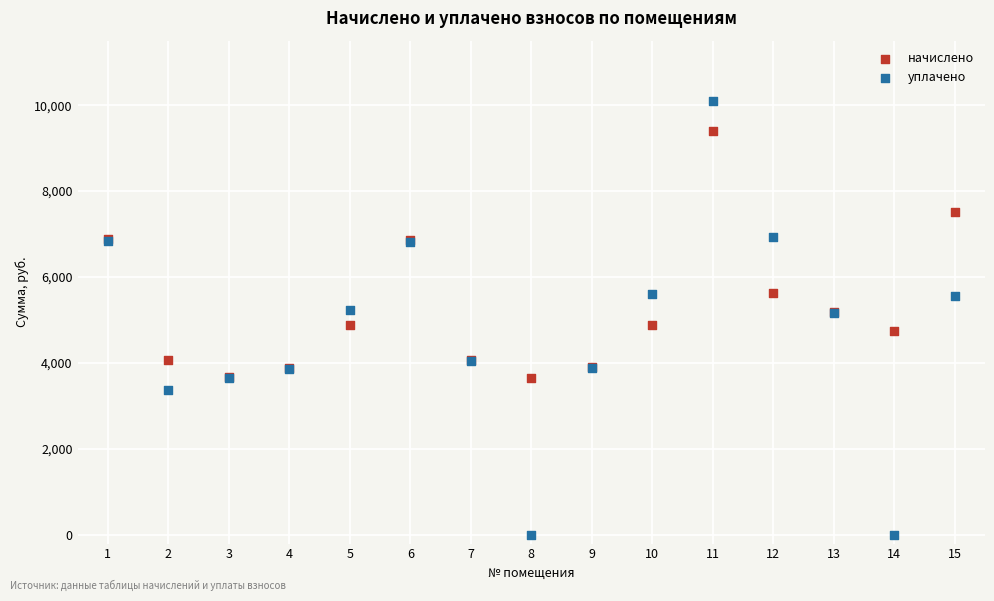

Which series contains the lowest Y value?

уплачено